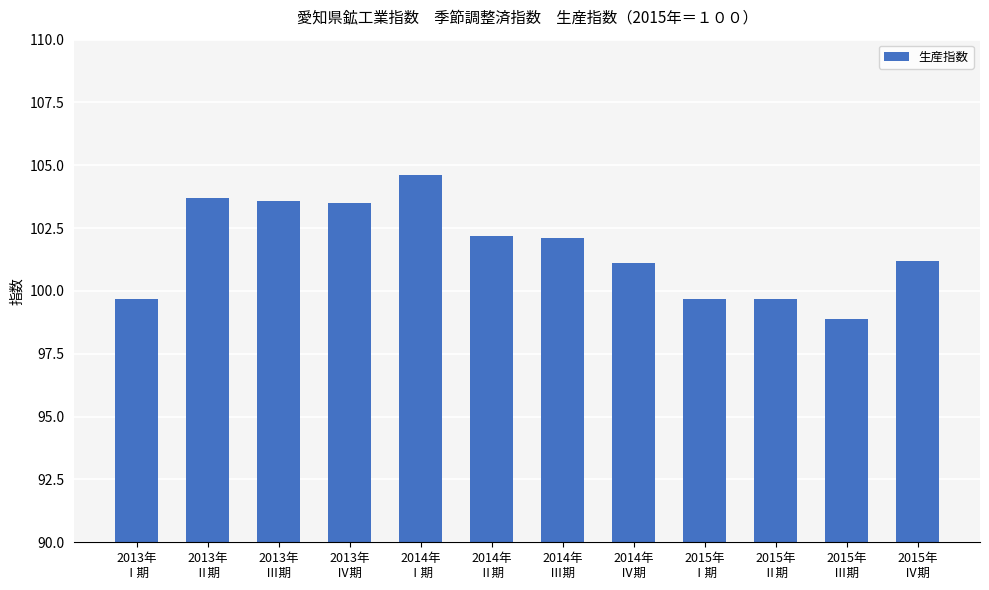

The chart shows a value of 101.2 at 2015年
Ⅳ期. True or false?

True